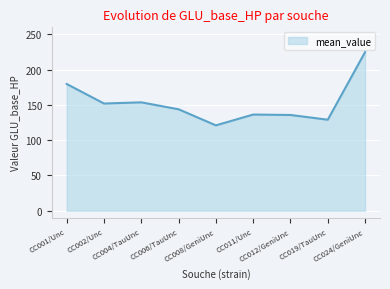

What is the minimum value shown in the chart?

121.0